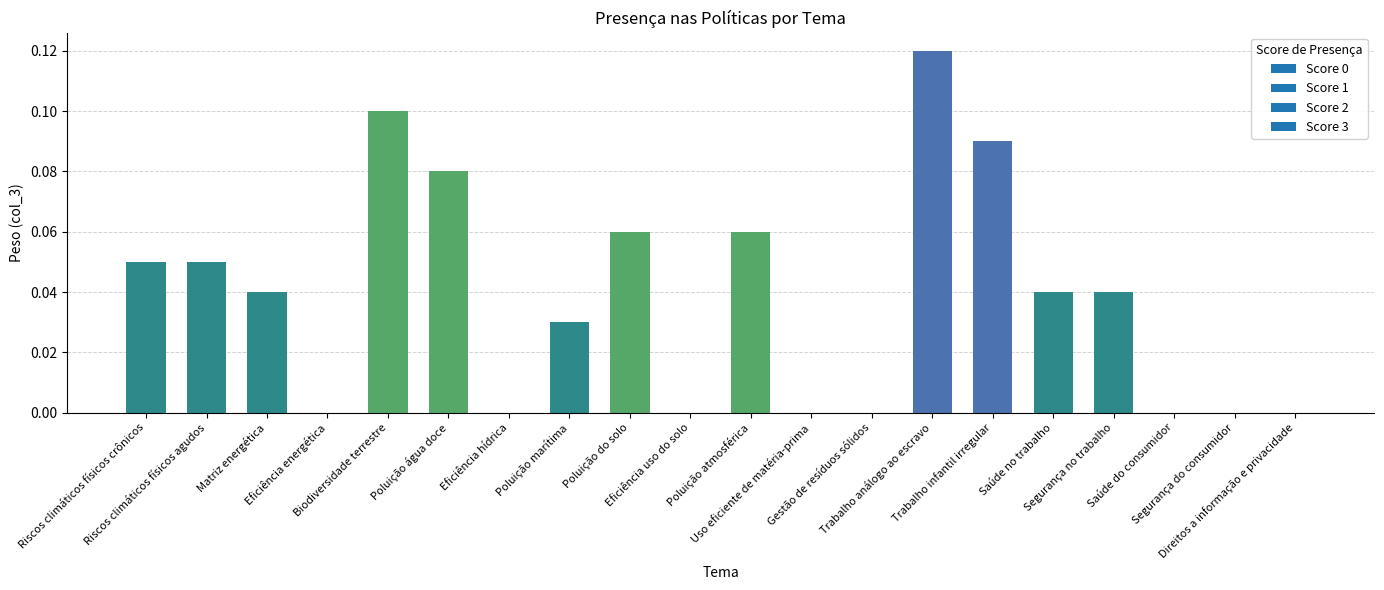

What is the sum of all values?

0.8